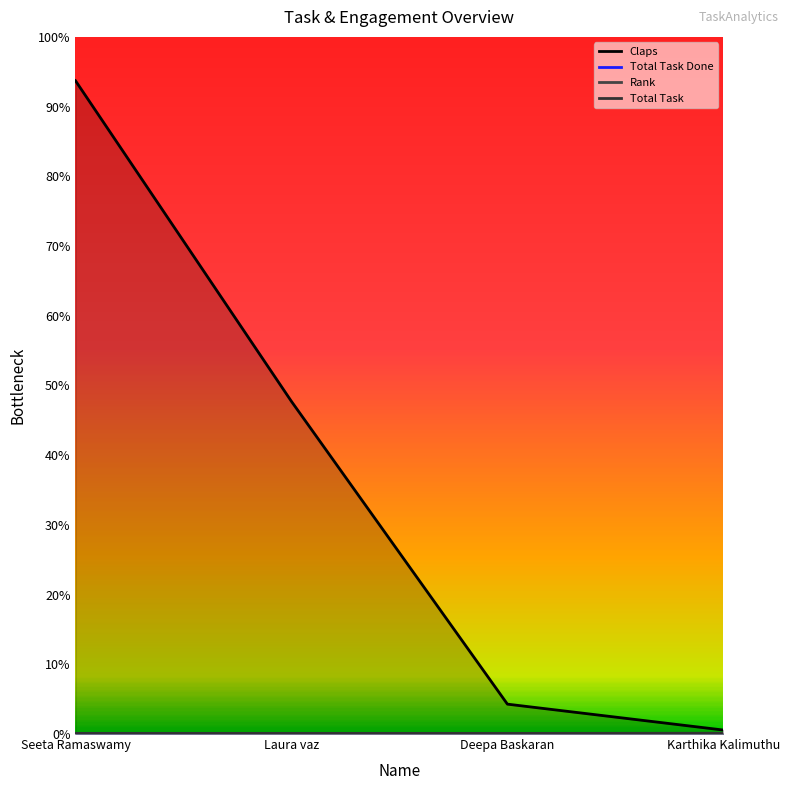

Between Deepa Baskaran and Karthika Kalimuthu, which series saw the biggest shift?

Claps